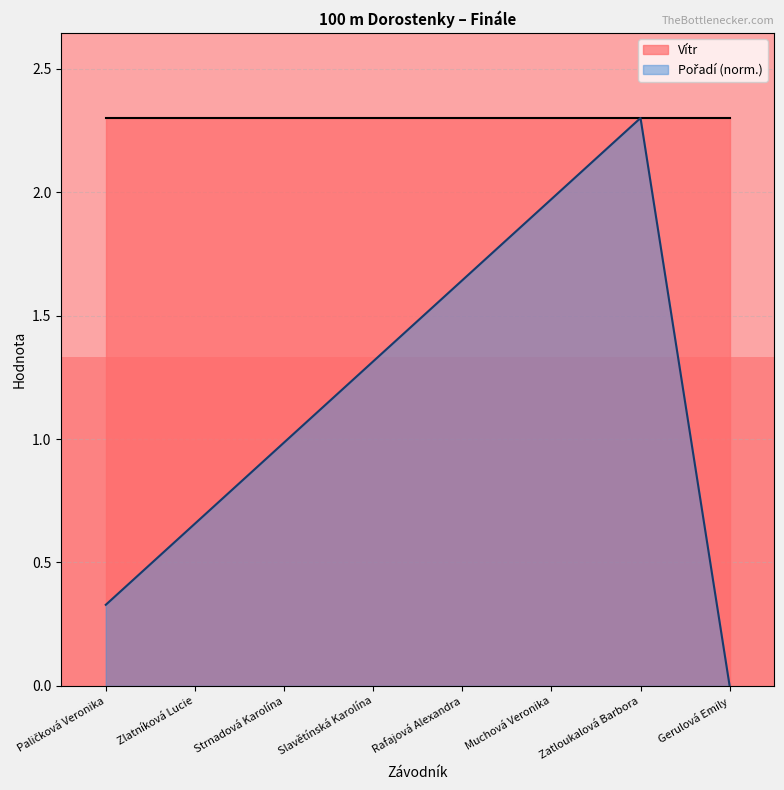

Is it true that the value at Strnadová Karolína is 1.0?

True